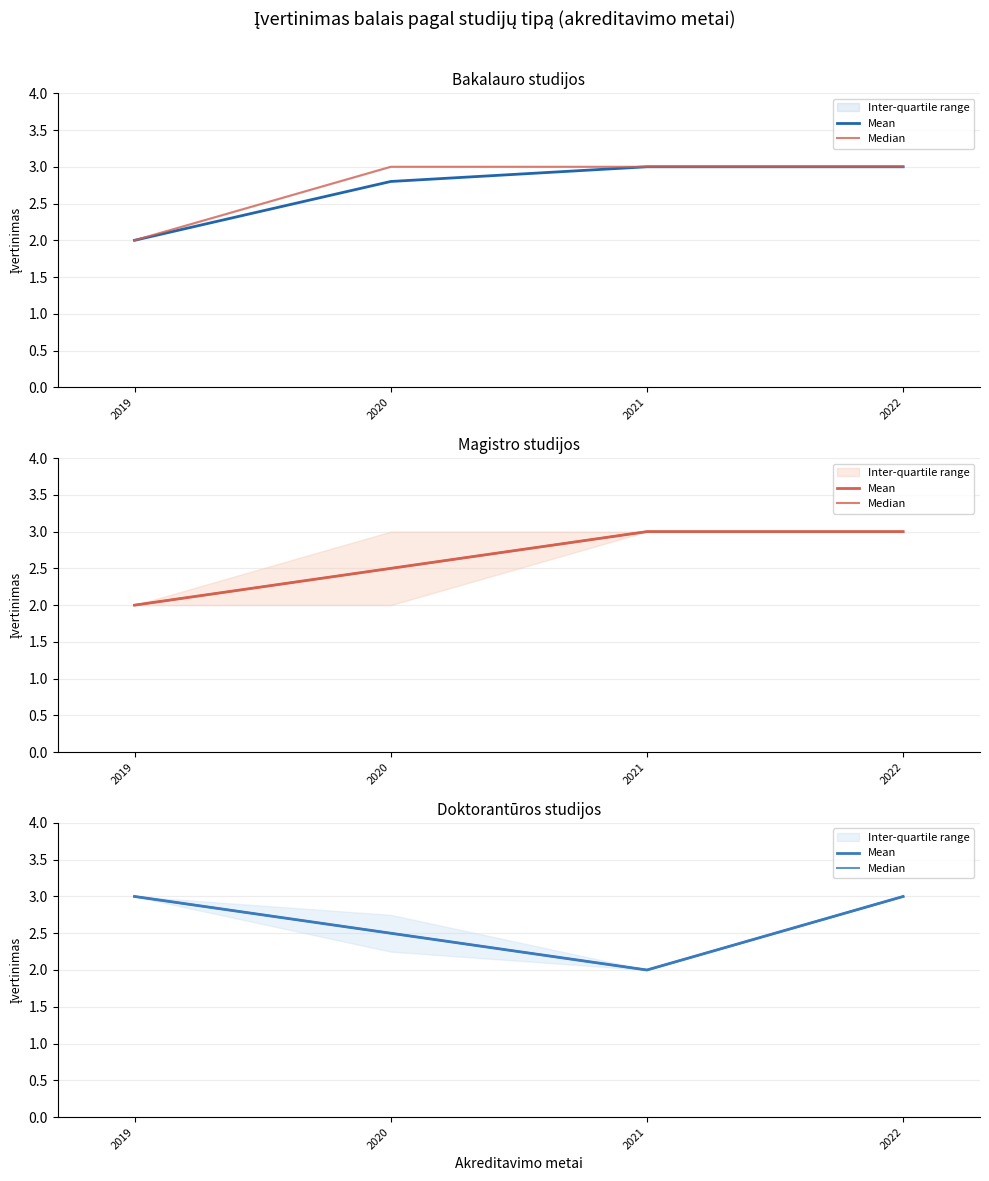

Is the value of Mean at 2021 greater than the value of Median at 2022?

No